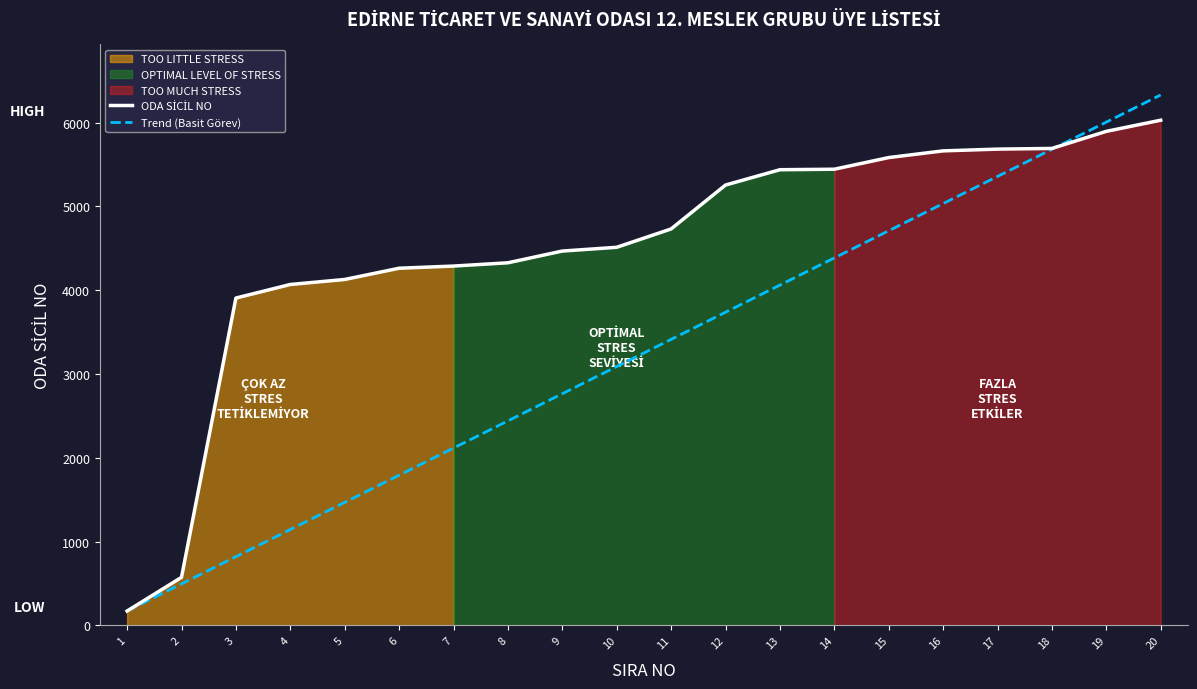

What is the value of the ODA SİCİL NO point at the 6th from the left?

4263.0